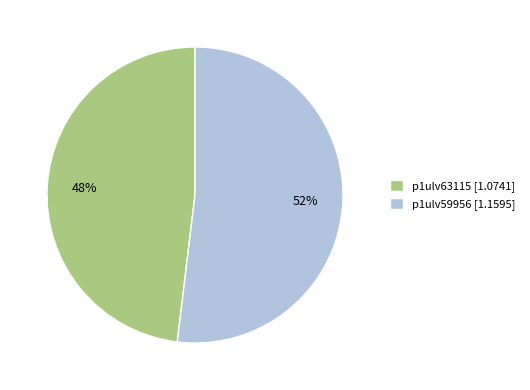

Does p1ulv59956 represent more than half of the total?

Yes